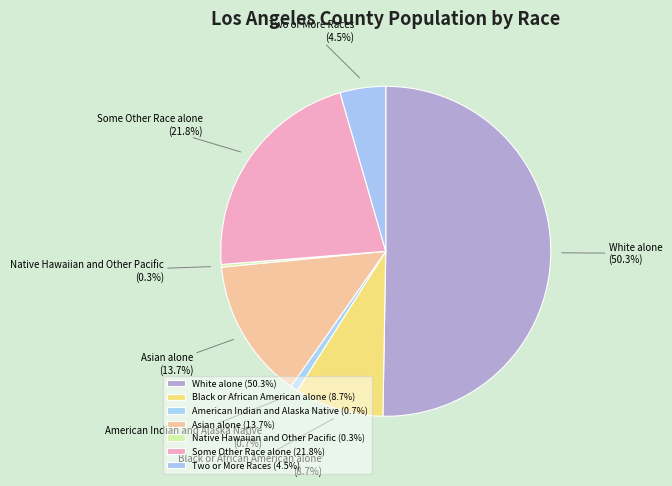

To the nearest percent, what portion does Some Other Race alone represent?

22%